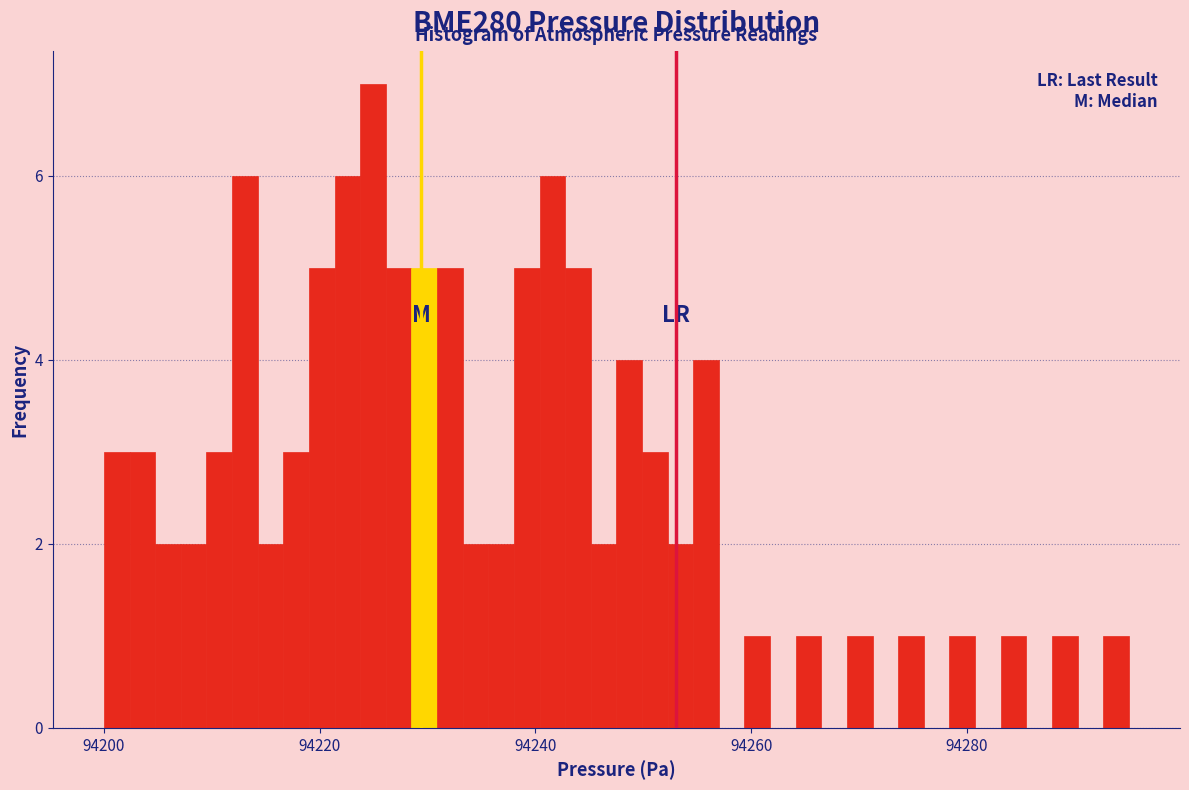

Around what value on the x-axis is the tallest bar? Give the approximate position of its centre, as read against the axis.

94224